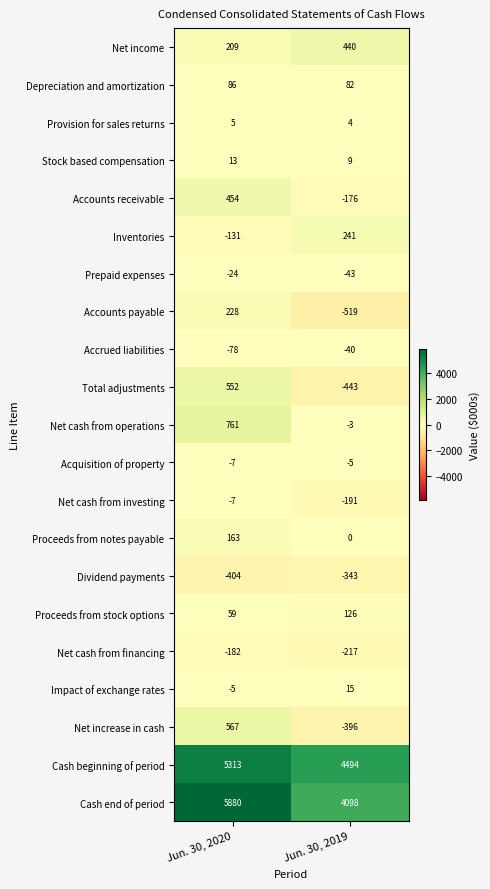

At how many categories does at least one series exceed 2985?

2